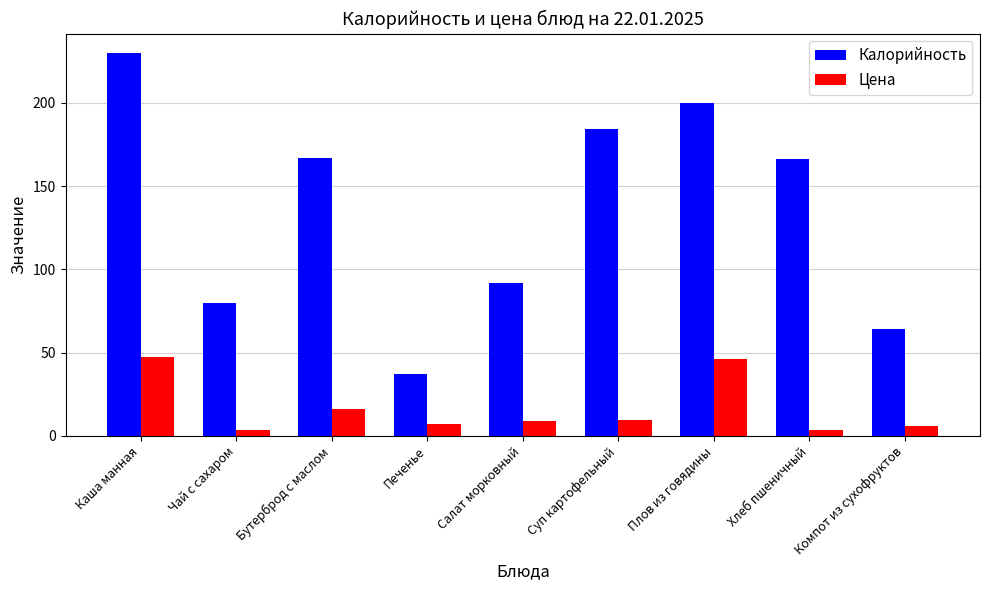

At which label does Калорийность first exceed 166?

Каша манная